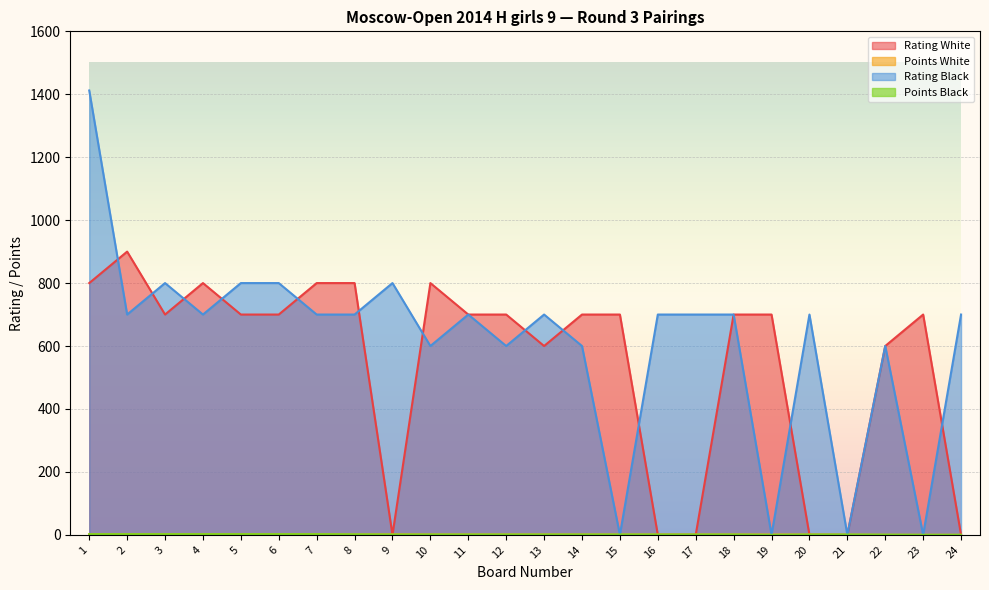

What is the value of the Rating Black point at the 2nd from the left?

700.0